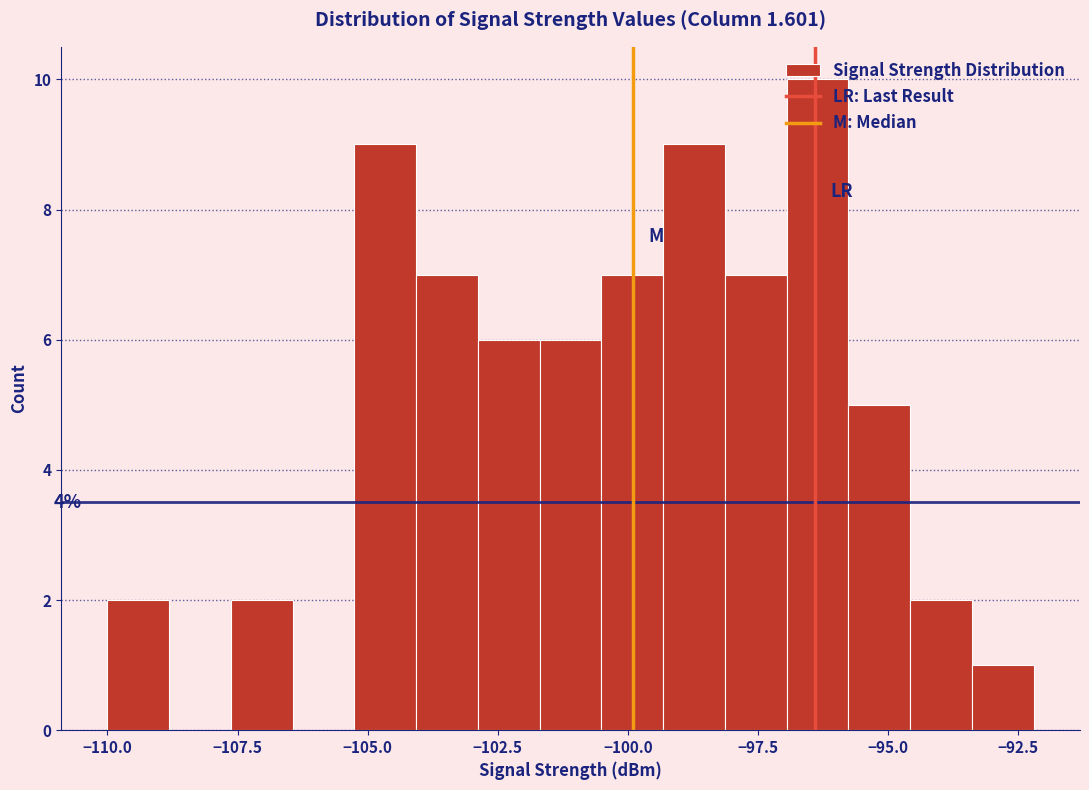

Around what value on the x-axis is the tallest bar? Give the approximate position of its centre, as read against the axis.

-96.5